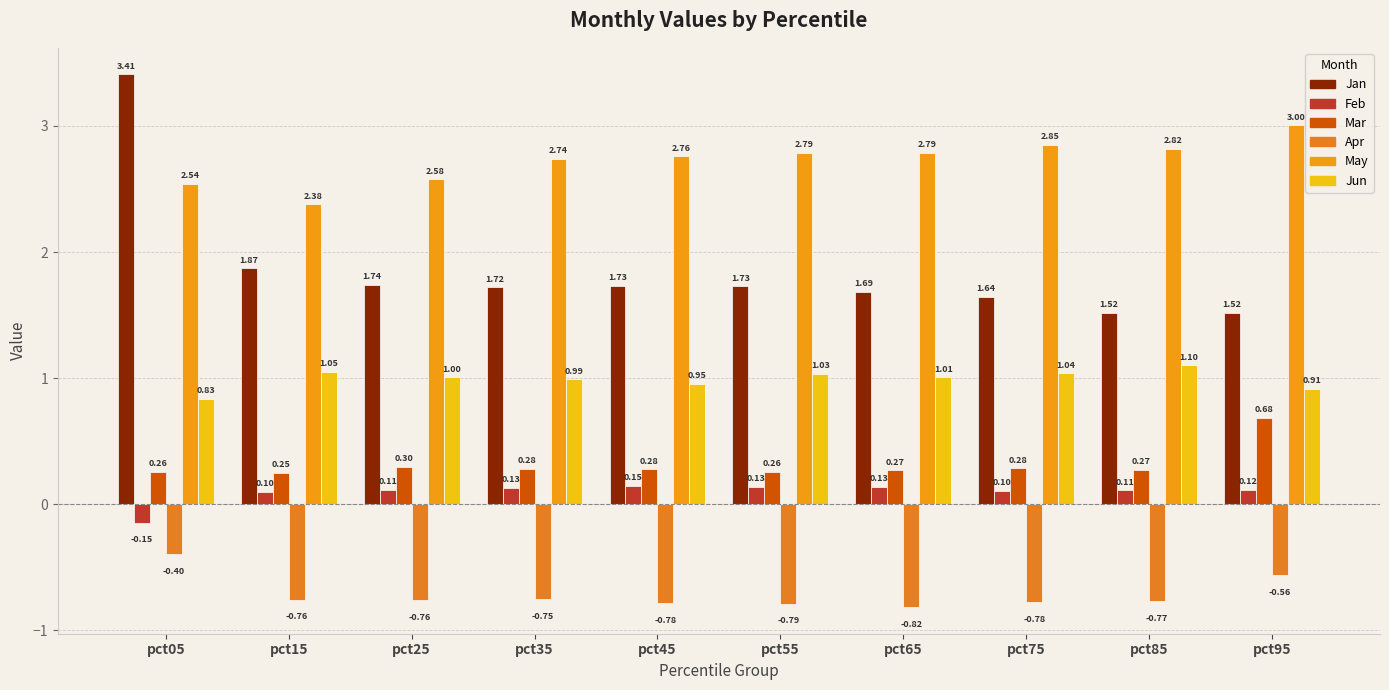

The Apr series shows -0.3 at pct25. True or false?

False